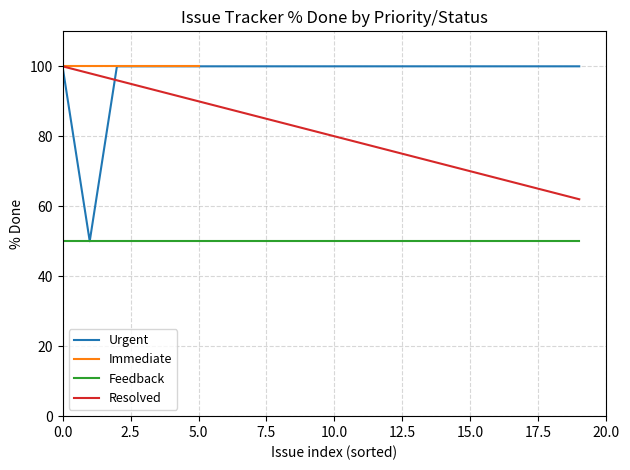

What is the greatest value displayed?

100